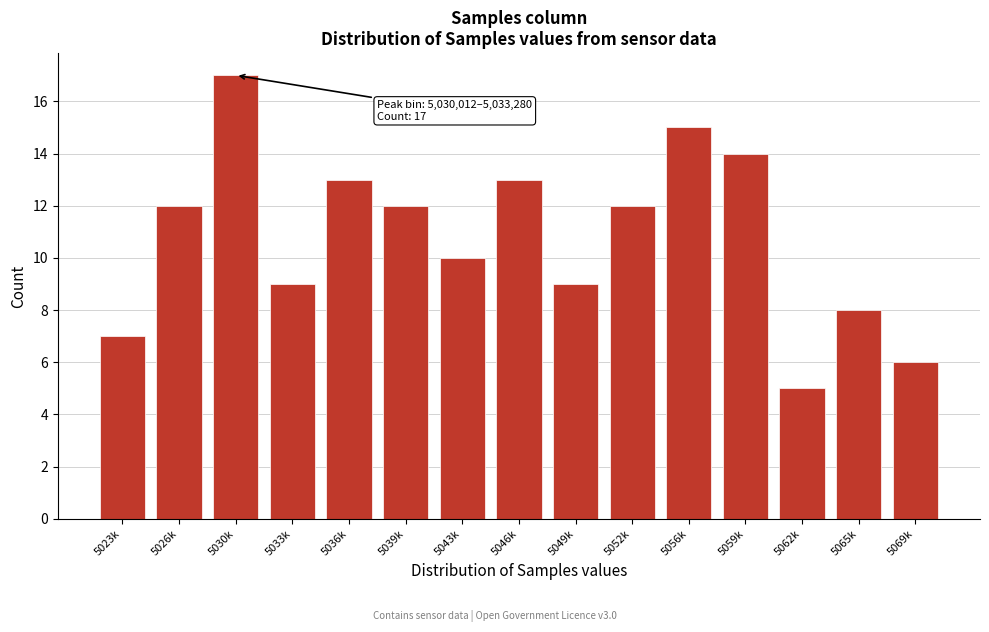

Reading right to left, extract all data points from this chart.

5069k=6	5065k=8	5062k=5	5059k=14	5056k=15	5052k=12	5049k=9	5046k=13	5043k=10	5039k=12	5036k=13	5033k=9	5030k=17	5026k=12	5023k=7